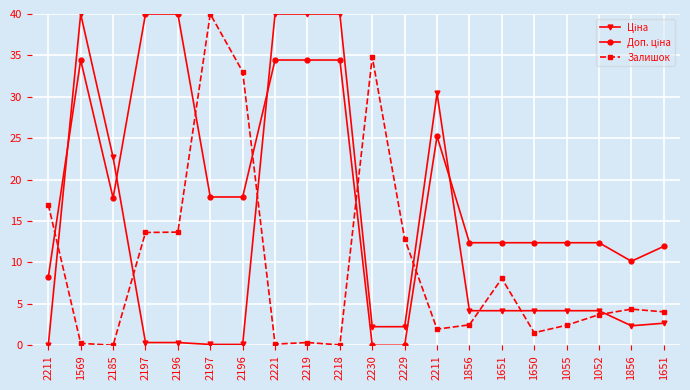

List the series in order of their overall mean, highest first.

Доп. ціна, Ціна, Залишок